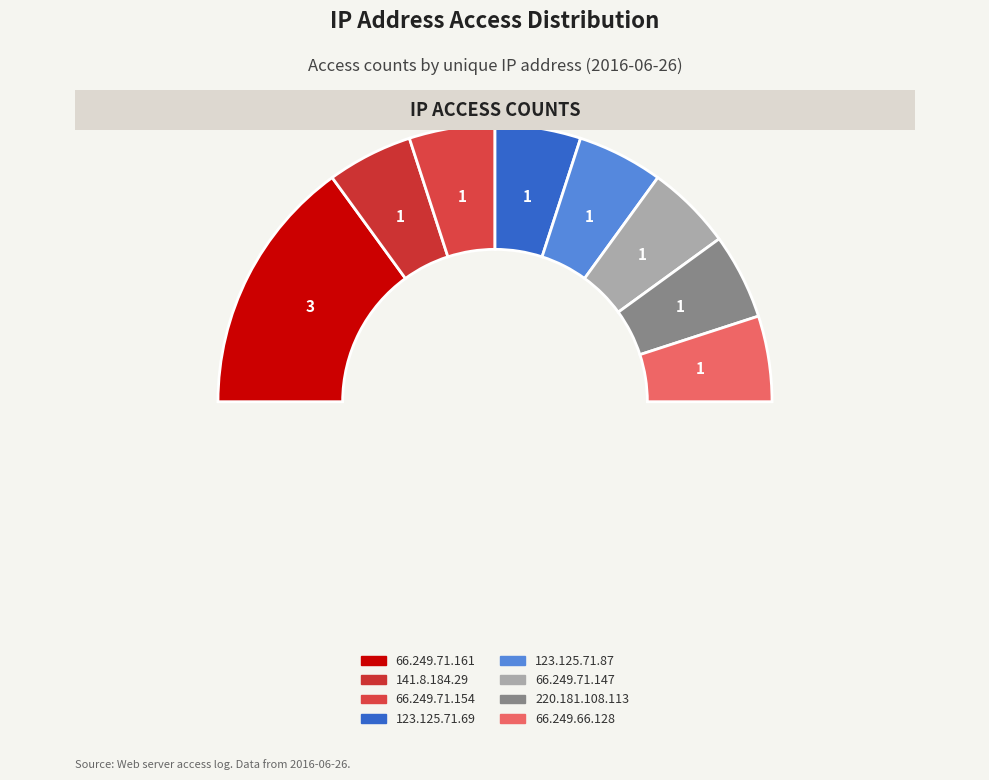

Is it true that 66.249.66.128 is 1% of the pie?

False